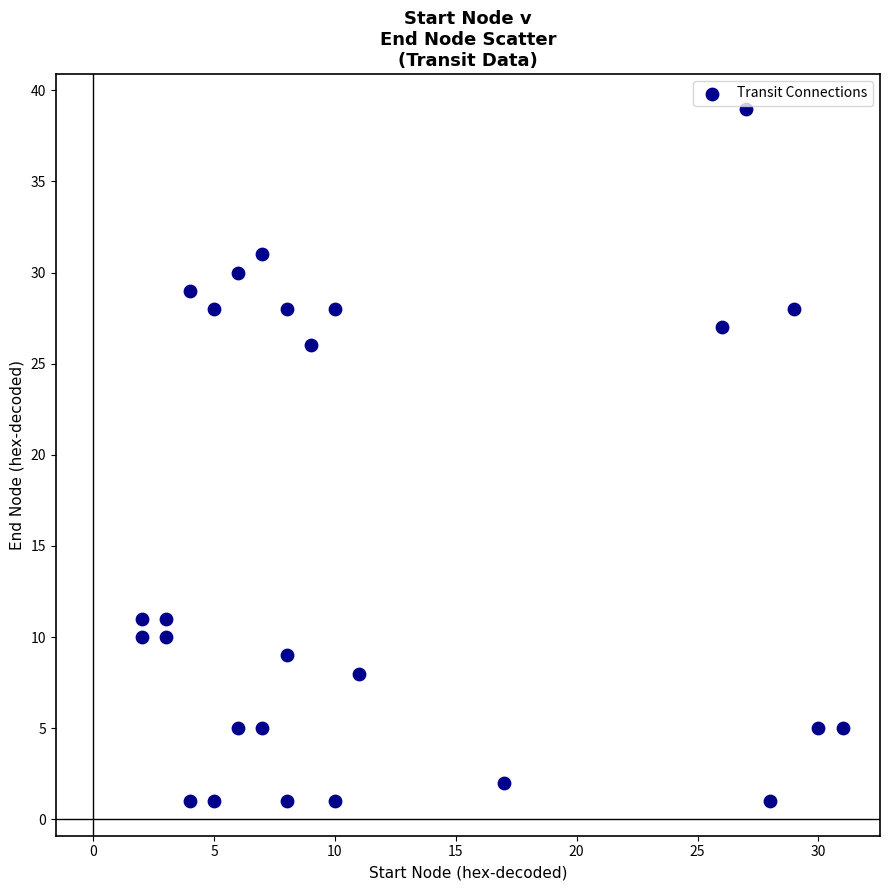

What is the range of Y values (max minus min)?

38